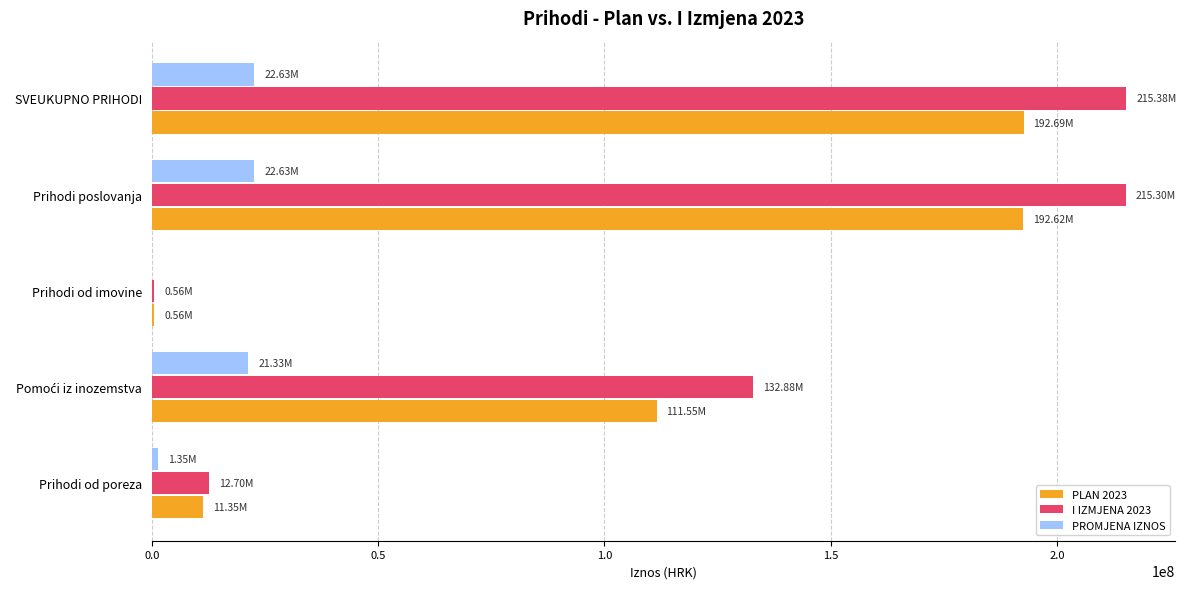

What is the sum of all I IZMJENA 2023 values?

576816661.2